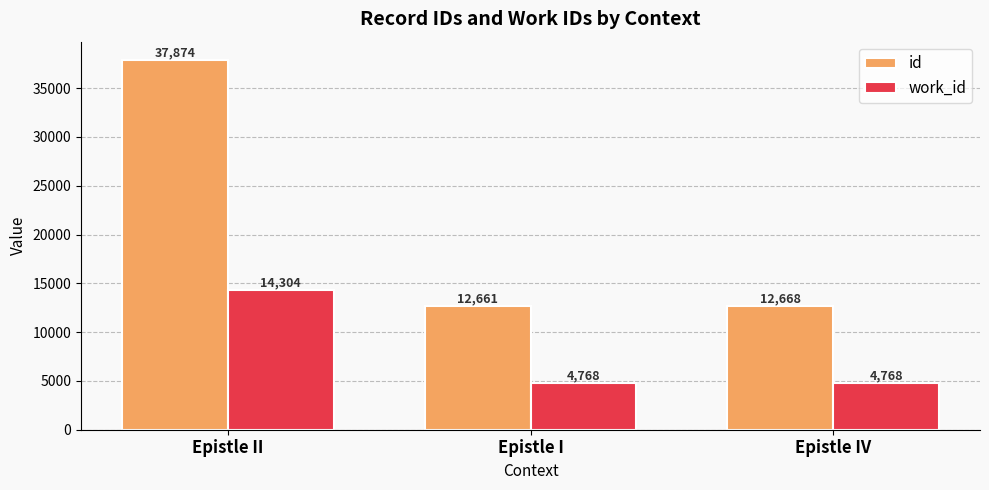

Which category has the lowest value in the id series?

Epistle I